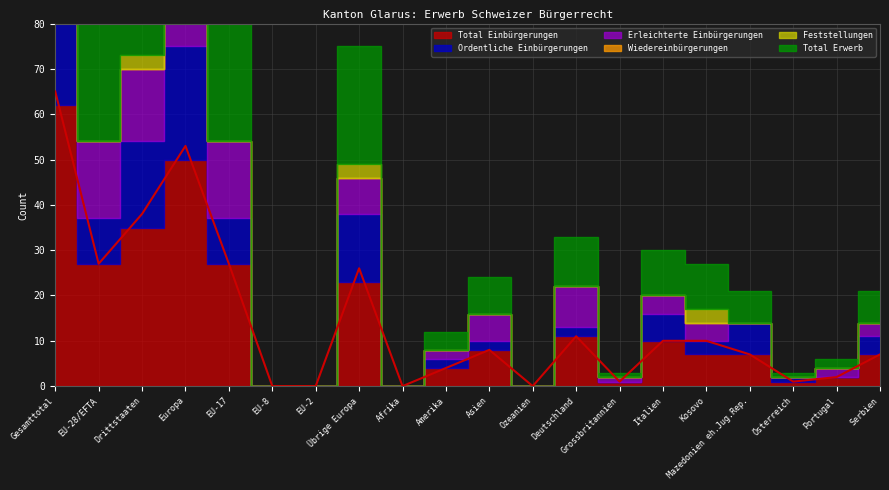

Which series has the widest spread of values?

Total Erwerb